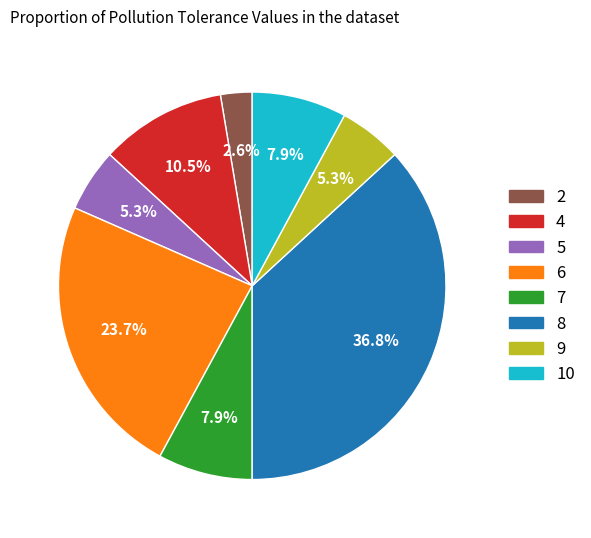

Which category has the biggest portion of the pie?

8